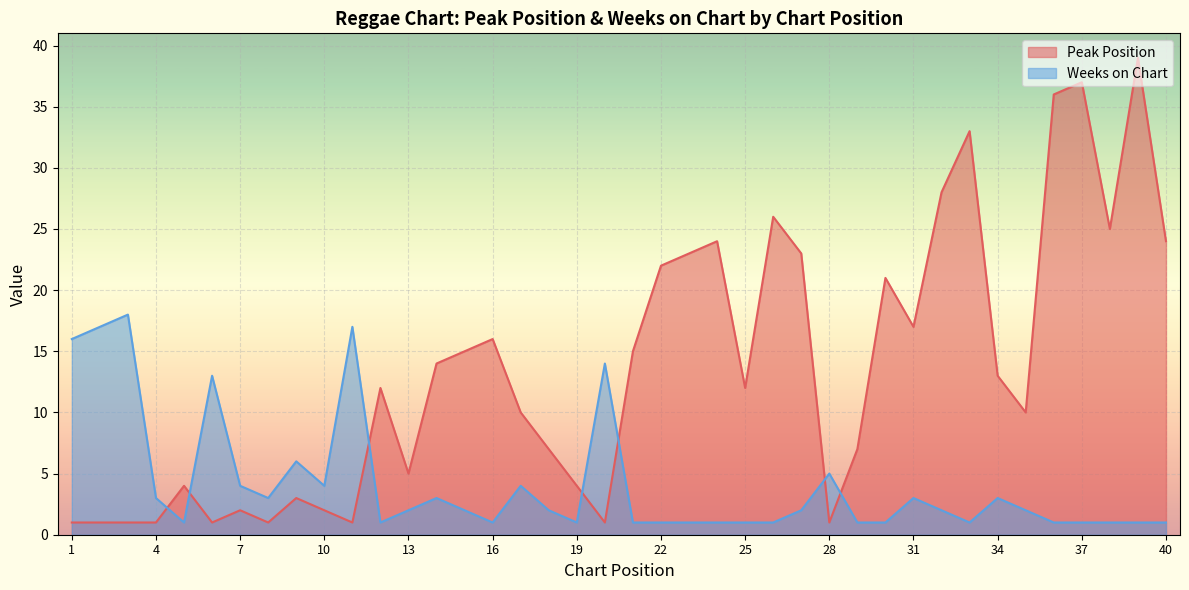

Between 6 and 20, which series saw the biggest shift?

Weeks on Chart